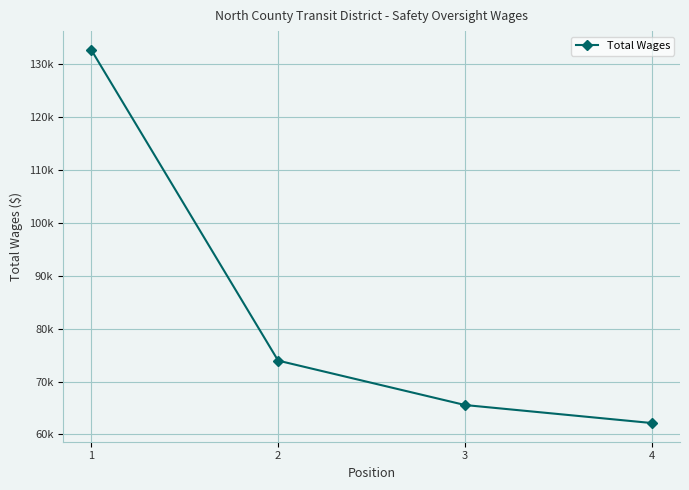

True or false: the data has more than 1 interior local peaks.

False